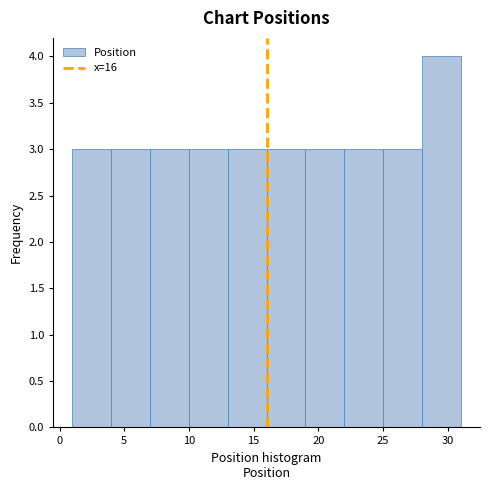

Reading left to right, list every bar in this chart as the range it spans on the x-axis followed by its height. The values are not printed on the chart, so give them approximately, as read against the axis.

1 to 4: 3
4 to 7: 3
7 to 10: 3
10 to 13: 3
13 to 16: 3
16 to 19: 3
19 to 22: 3
22 to 25: 3
25 to 28: 3
28 to 31: 4